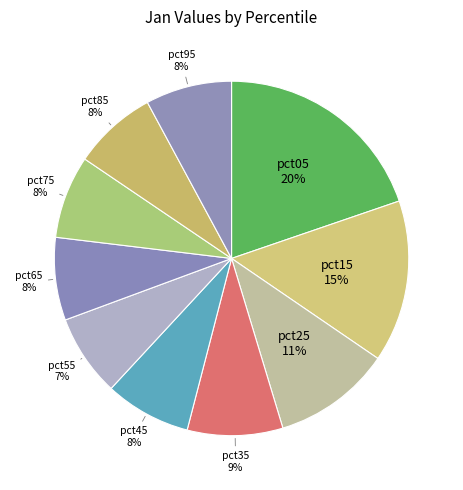

What is the largest slice in the pie chart?

pct05